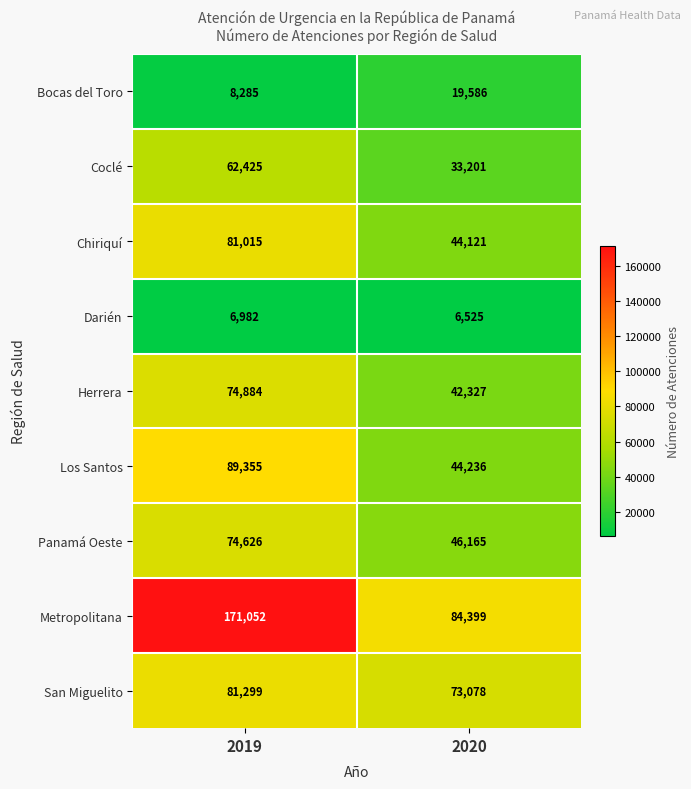

Which series has the widest spread of values?

Metropolitana